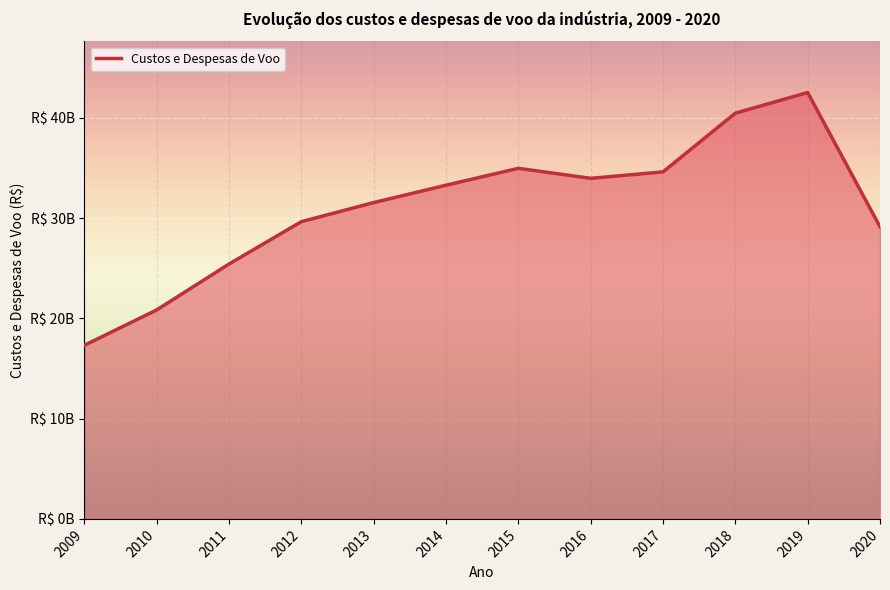

True or false: the data shows 29653605572.7 at 2012.

True